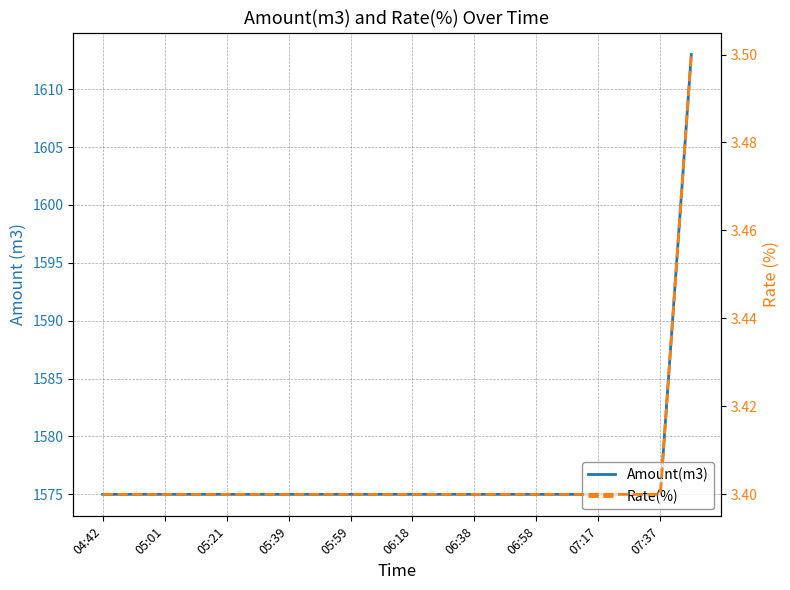

What is the label of the 14th point from the right?

05:39